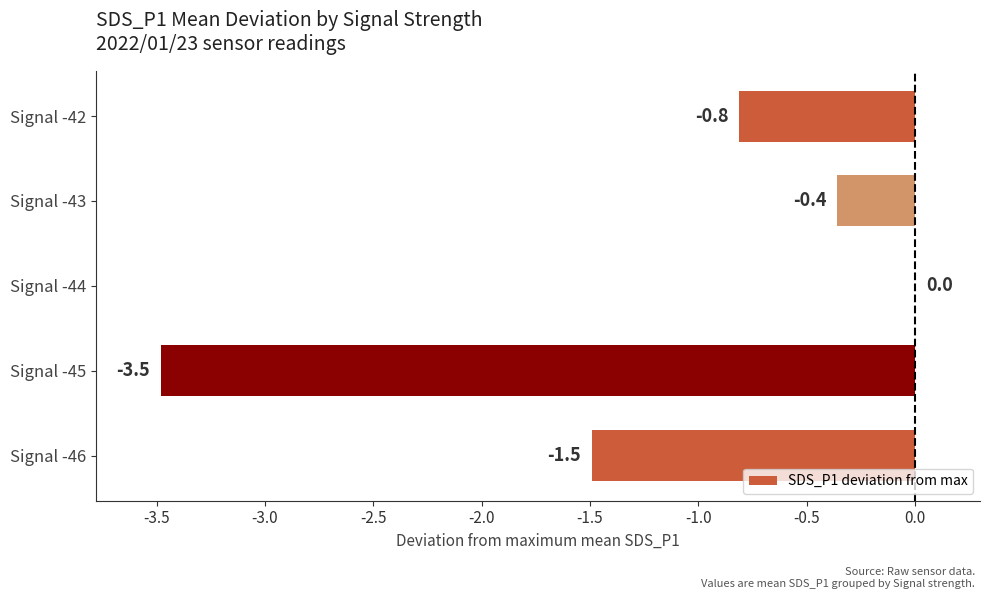

Are the bars horizontal?

Yes